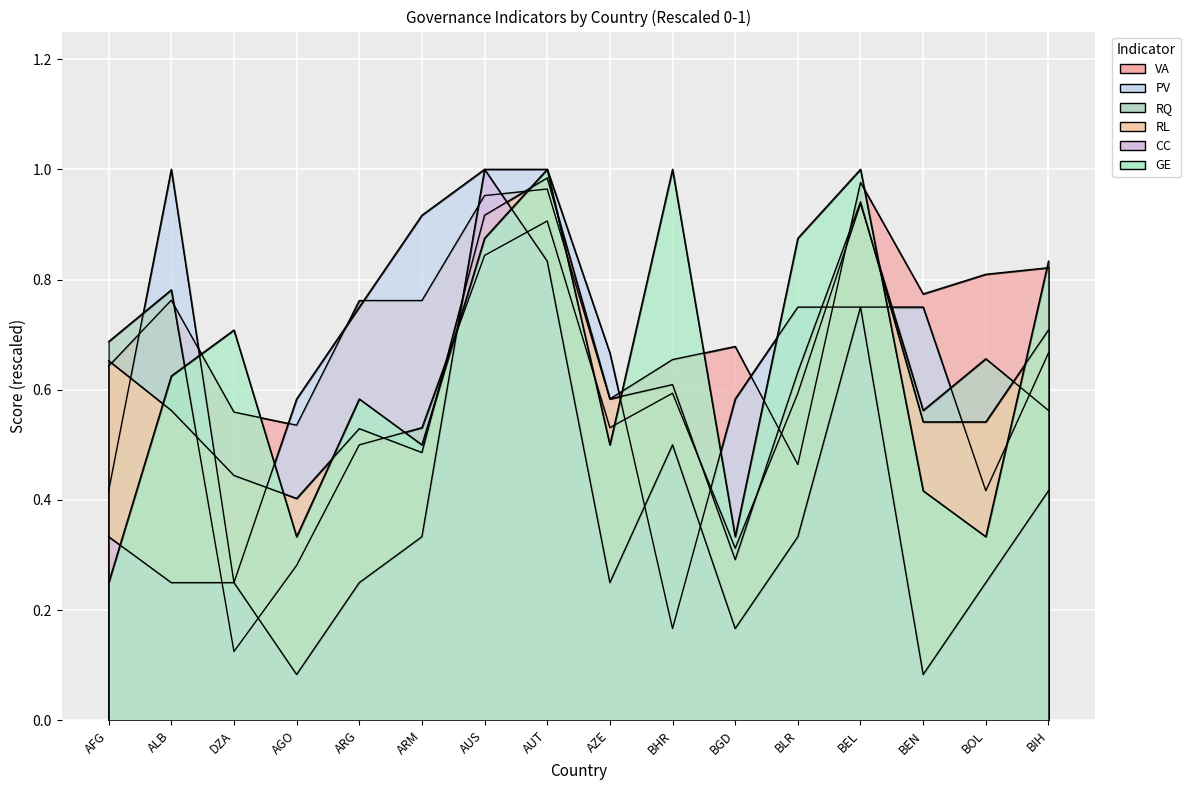

What are all the series names shown in the legend?

VA, PV, RQ, RL, CC, GE